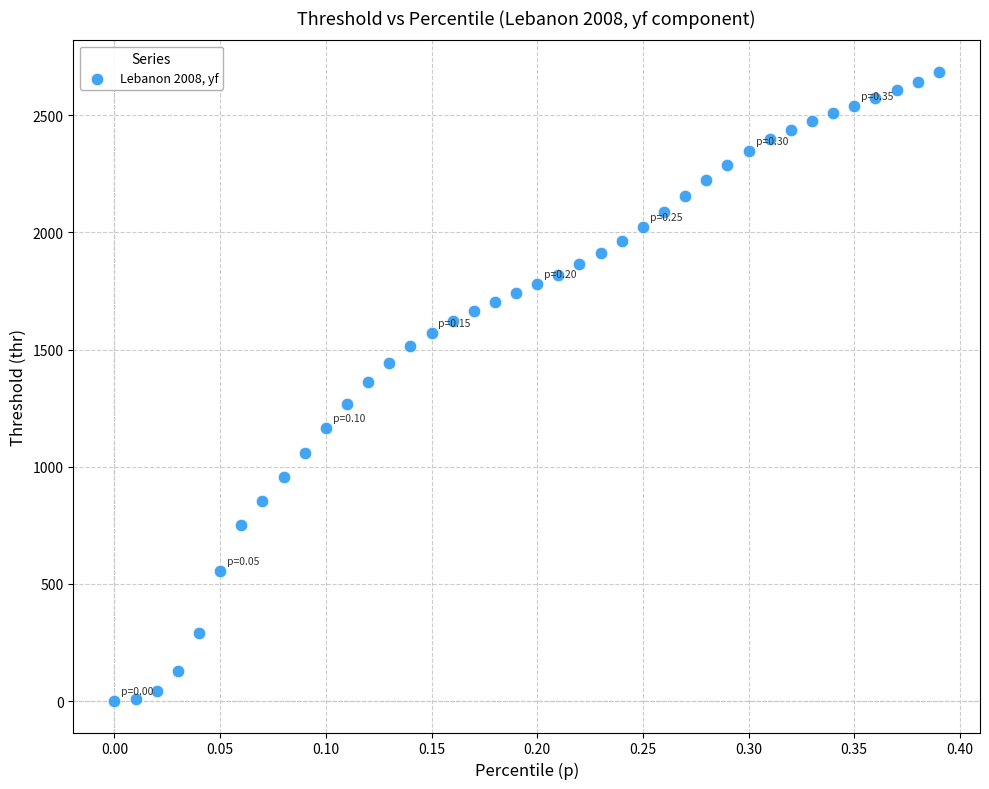

What is the range of X values (max minus min)?

0.4